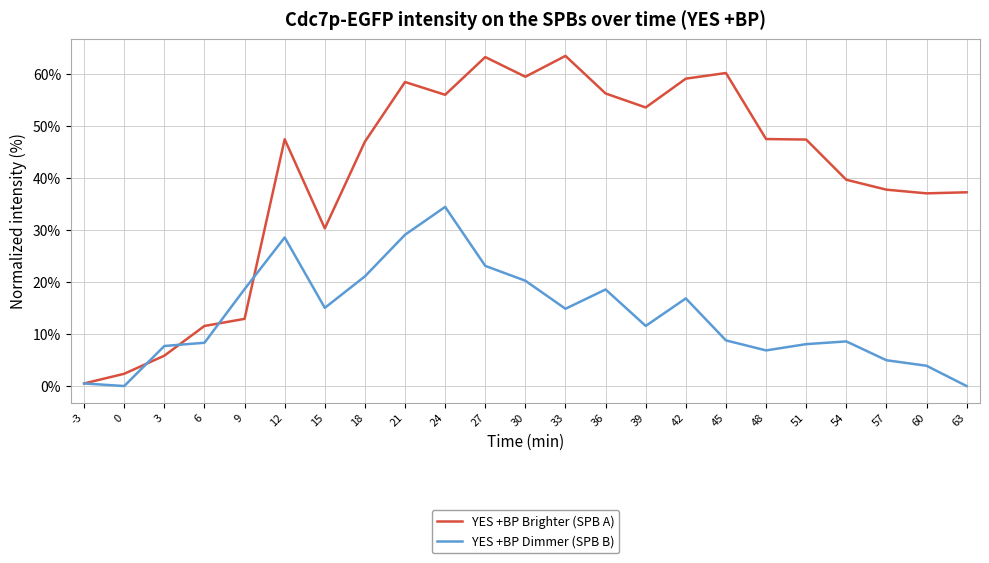

At which category is the sum across all series the highest?

24